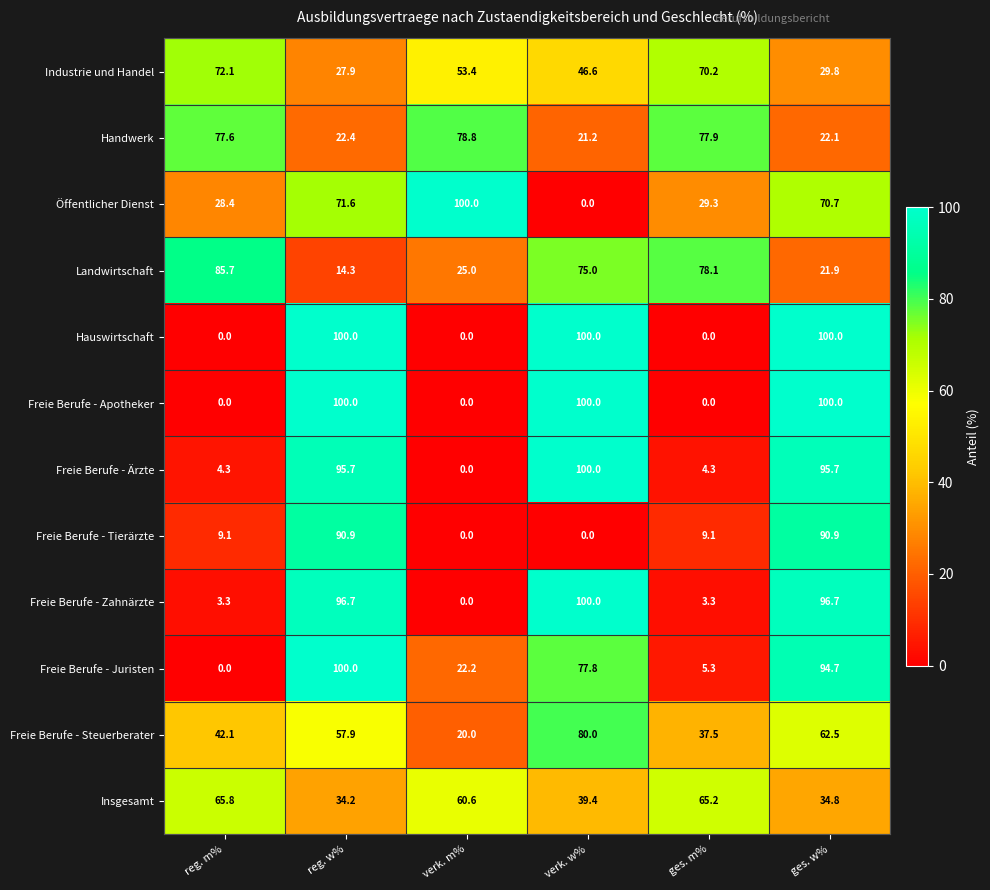

Is it true that Industrie und Handel equals 20.4 at verk. w%?

False